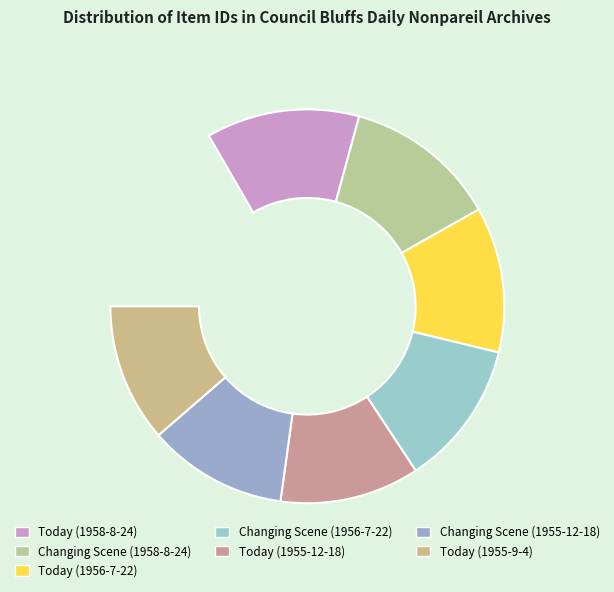

The Today (1955-9-4) slice represents 14% of the pie. True or false?

True